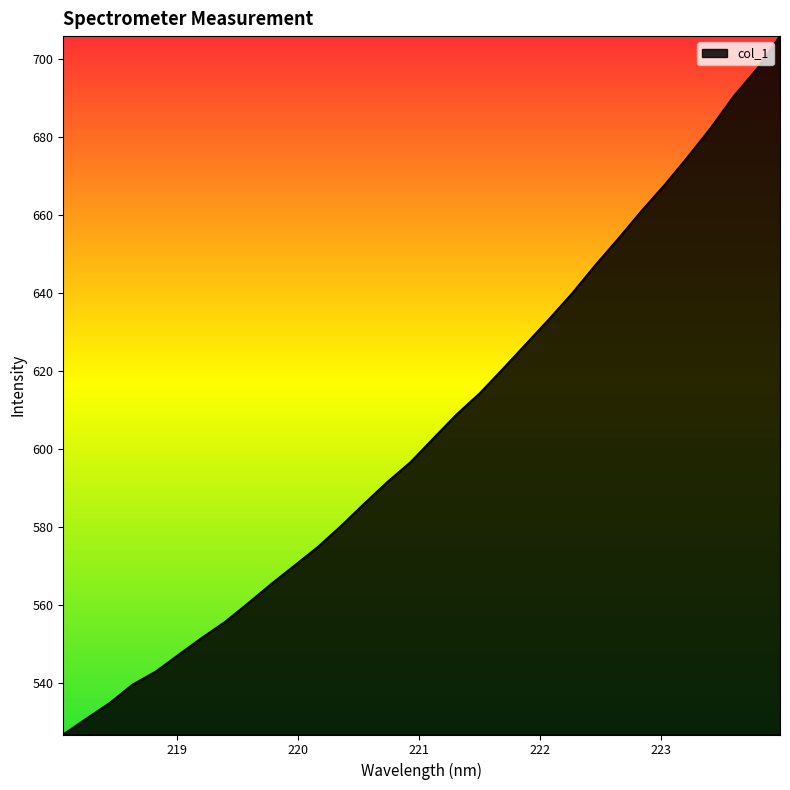

Reading left to right, transcribe all the data shown in this chart.

526.7	530.8	534.8	539.6	542.9	547.3	551.6	555.7	560.5	565.4	570.1	574.8	580.2	585.9	591.5	596.5	602.7	608.8	614.2	620.5	626.9	633.3	639.9	647.1	653.9	661.0	667.7	674.8	682.3	690.5	697.4	705.9